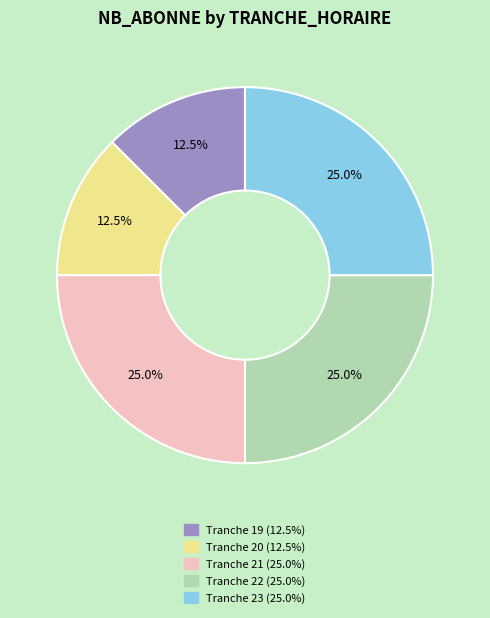

Is there any slice that represents more than half of the pie?

No